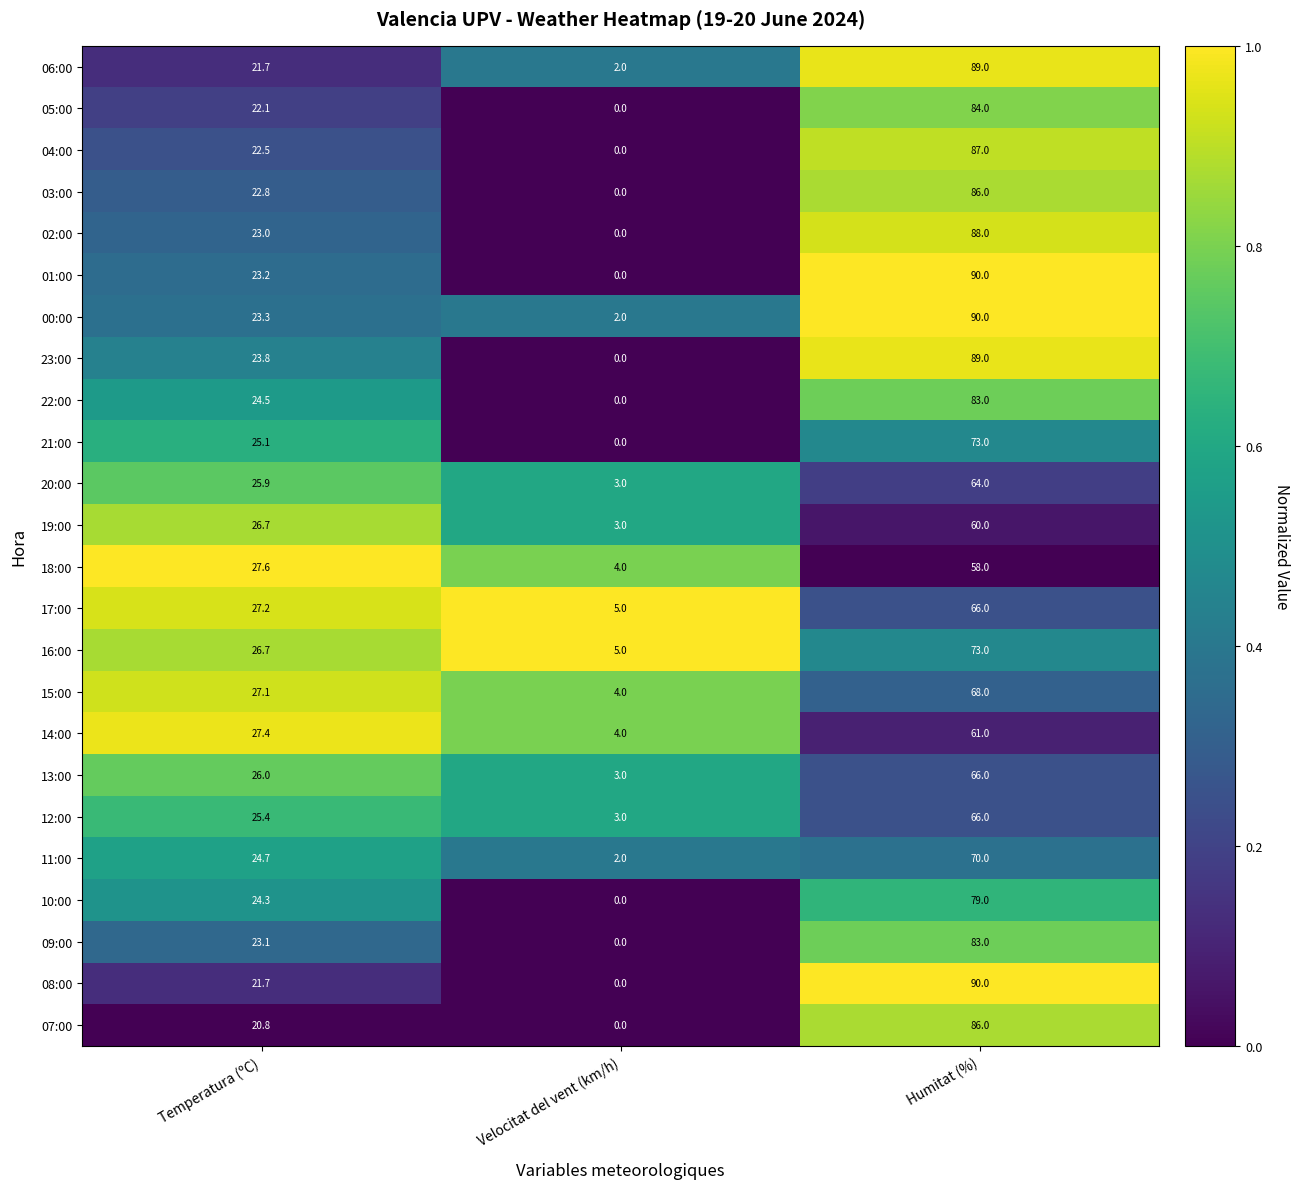

Which series has the largest total across all categories?

00:00